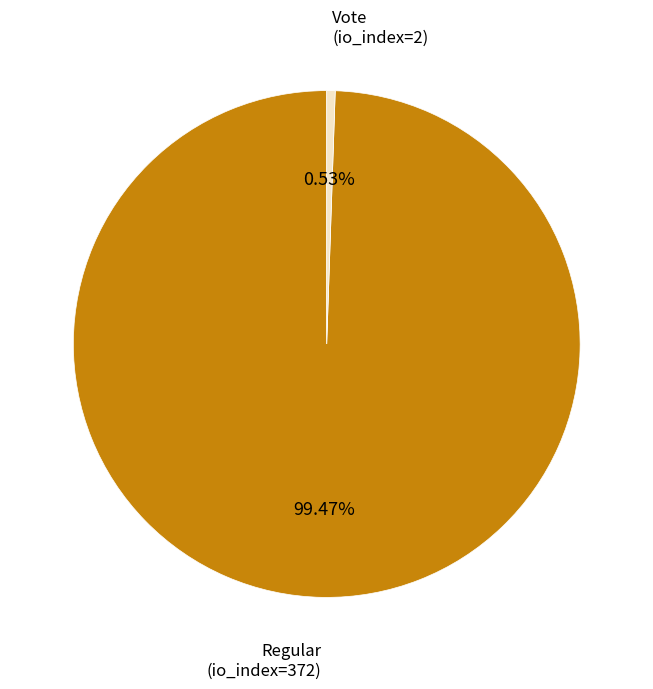

Is there any slice that represents more than half of the pie?

Yes